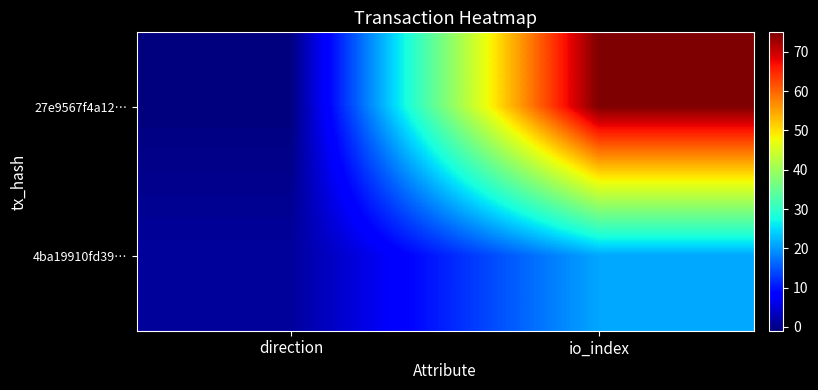

What is the spread (max minus min) of values at direction?

2